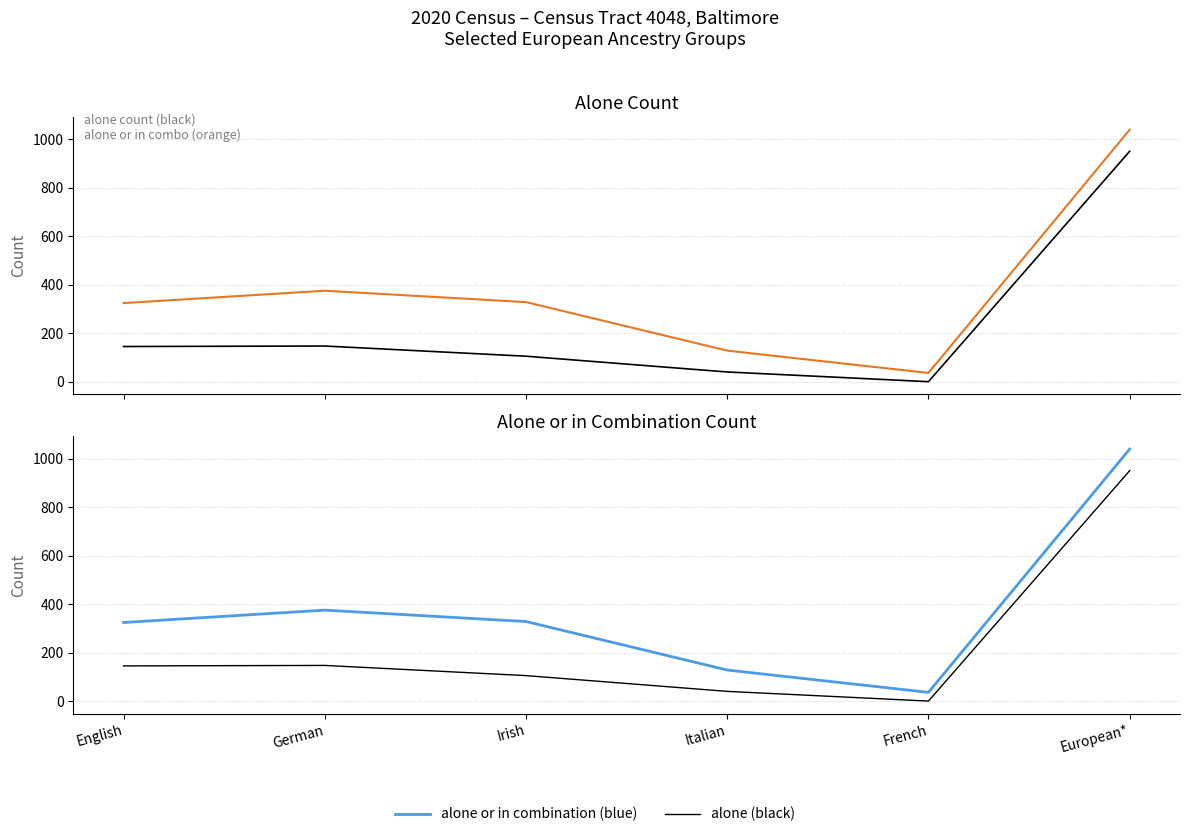

At which label is alone closest to 475?

German